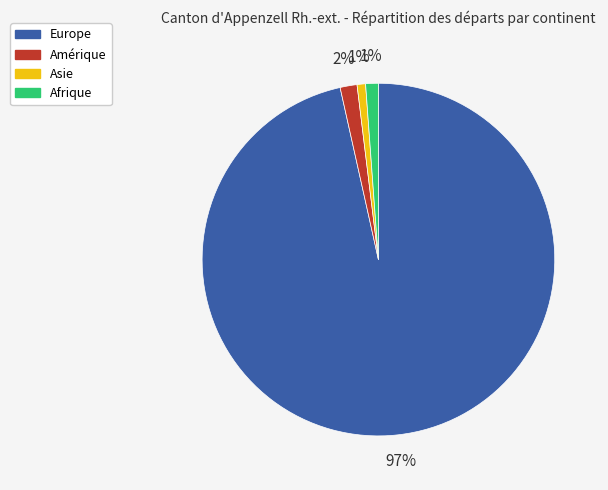

Which category has the biggest portion of the pie?

Europe